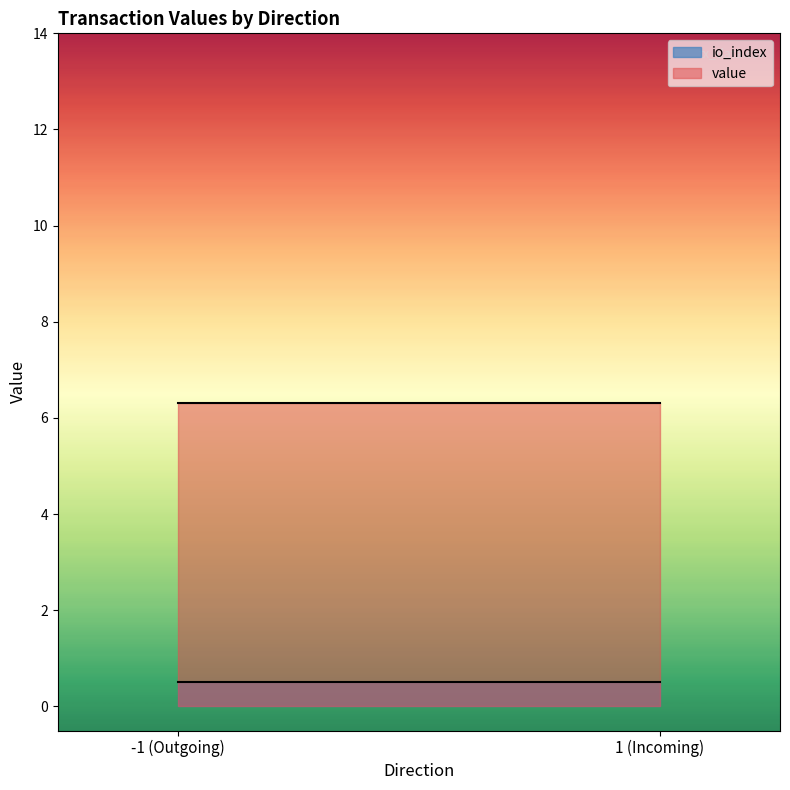

What is the spread (max minus min) of values at 1 (Incoming)?

5.8